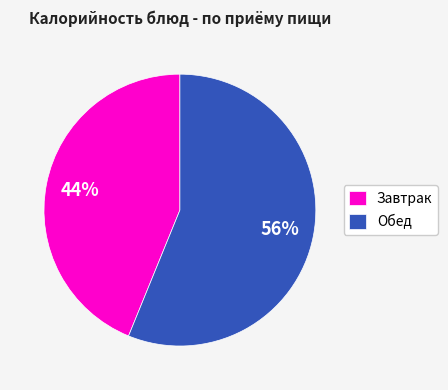

To the nearest percent, what is the combined percentage of Завтрак and Обед?

100%